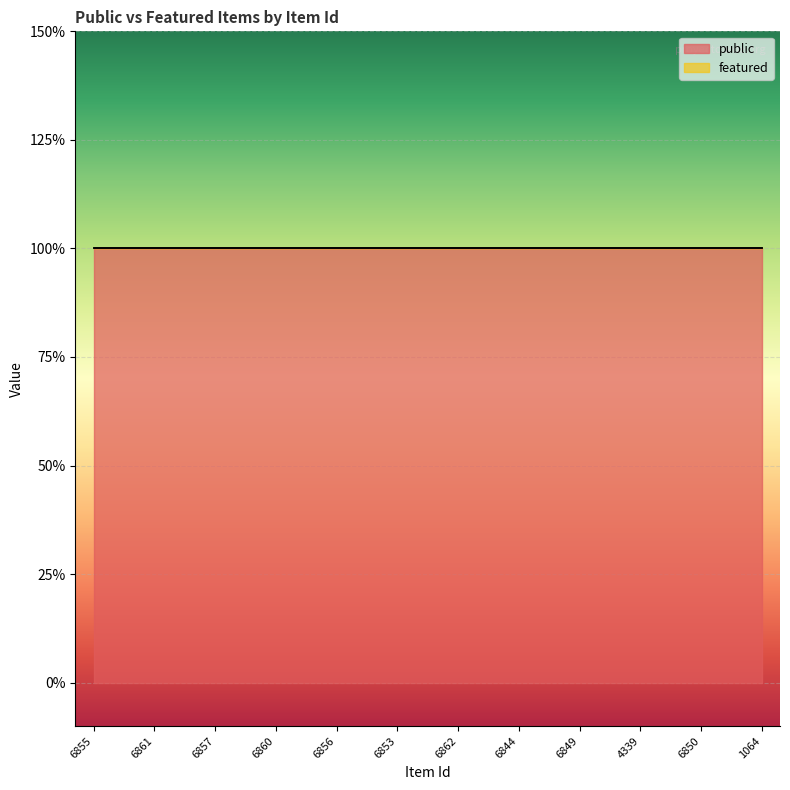

What is the maximum value shown in the chart?

1